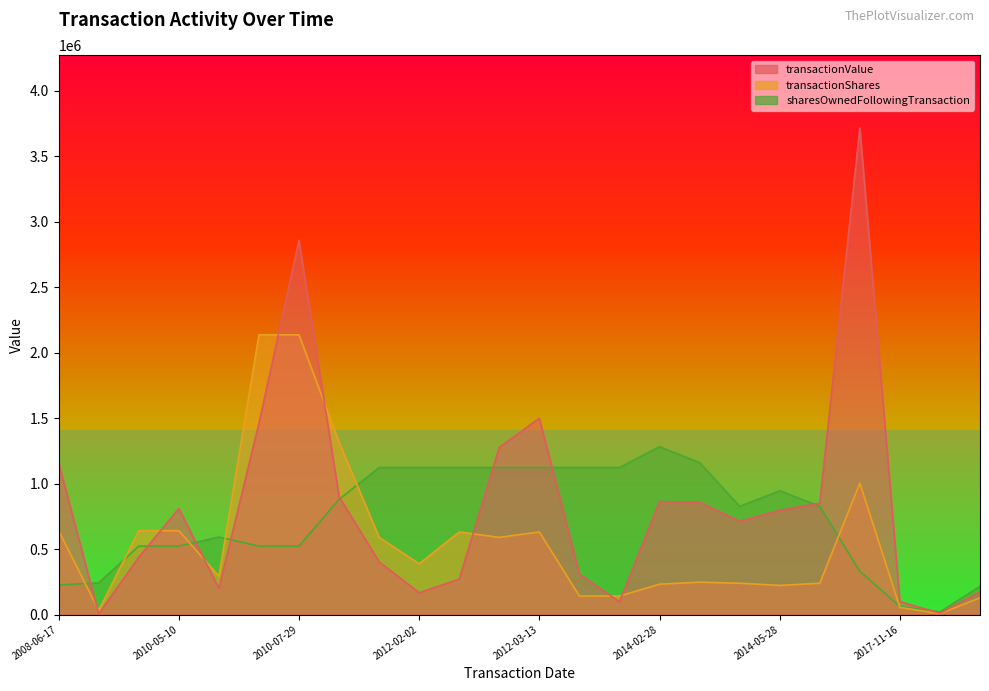

What is the sum of the transactionValue values at 2009-03-09 and 2012-12-06?

102055.0